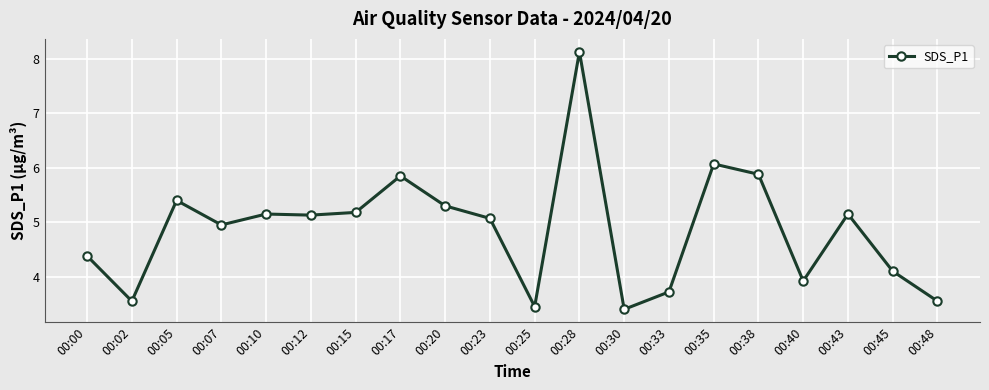

Which label corresponds to the largest value in the chart?

00:28